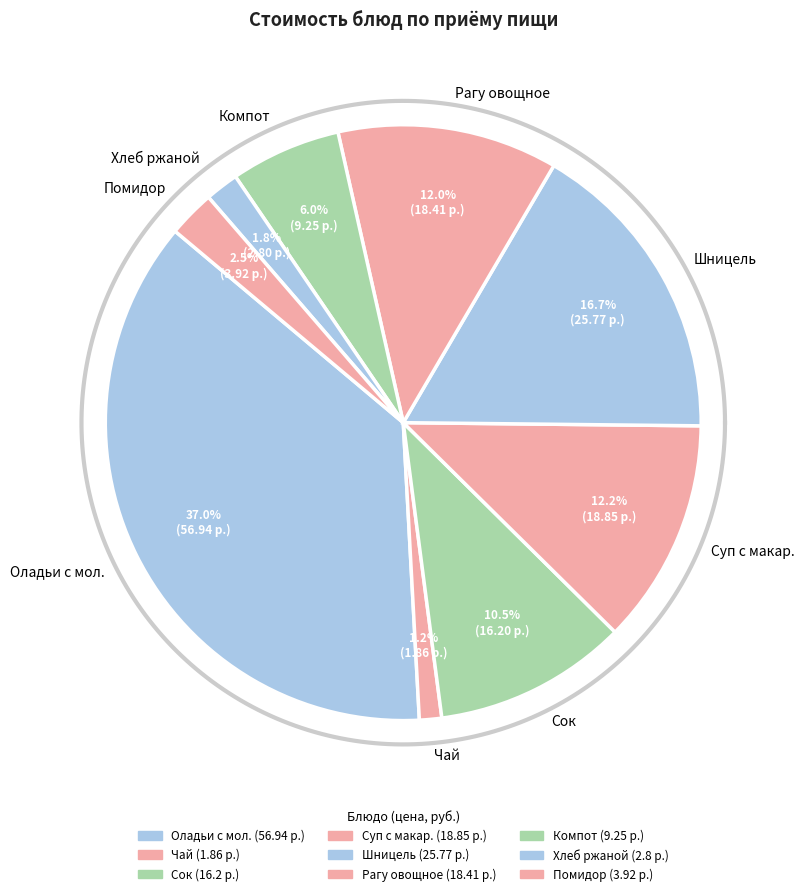

How many slices are in this pie chart?

9